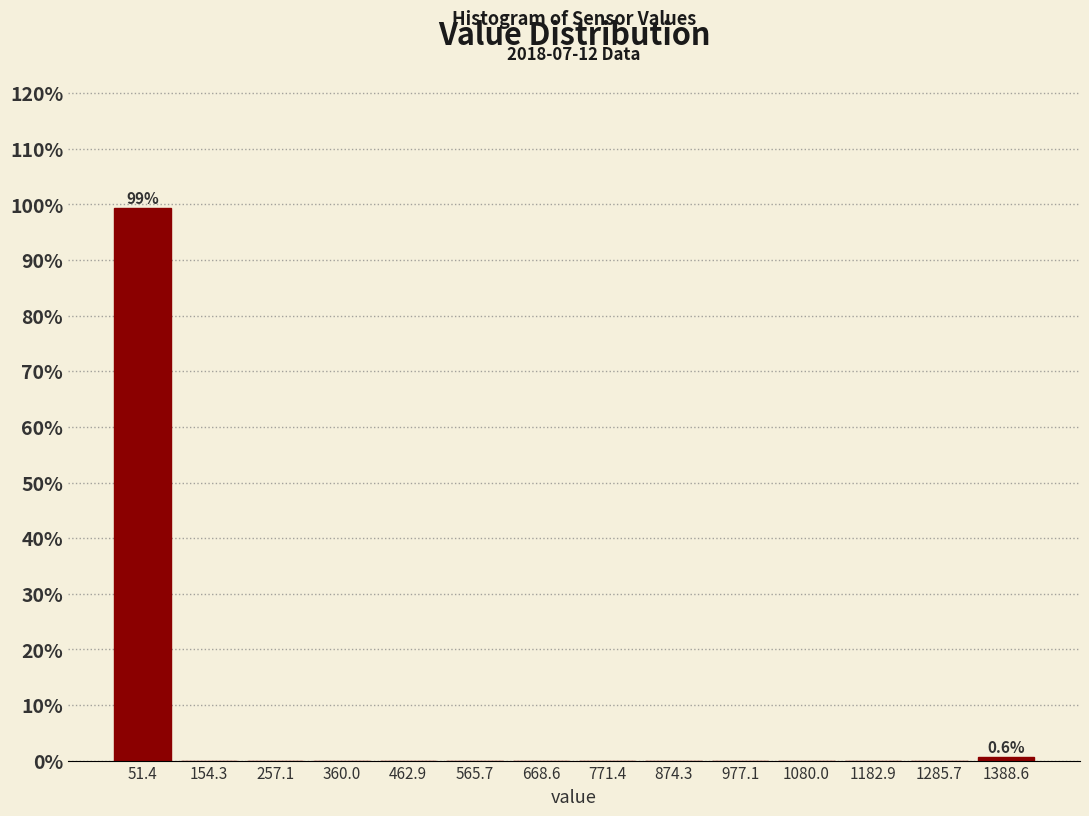

Which range on the x-axis has the tallest bar?

0 to 100